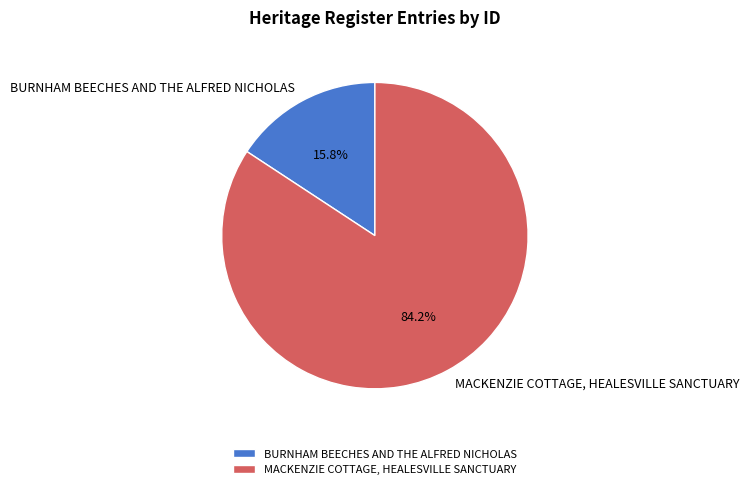

Which slice is the largest?

MACKENZIE COTTAGE, HEALESVILLE SANCTUARY